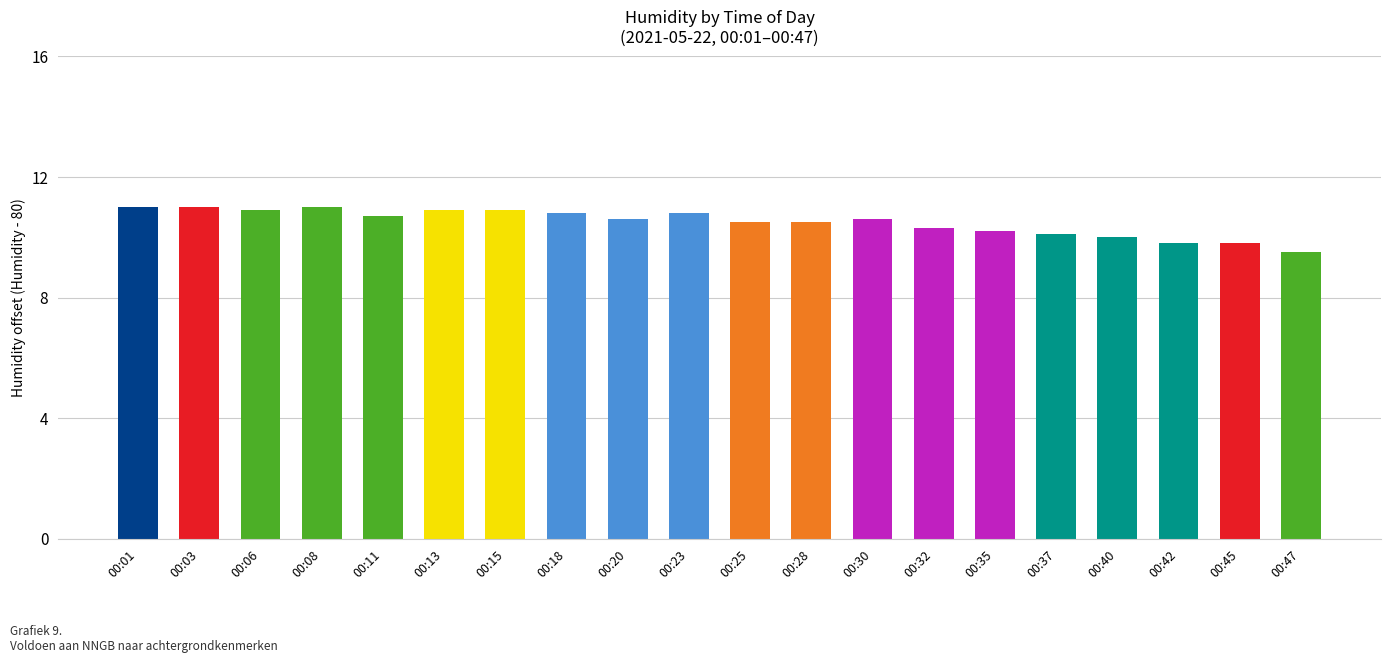

Which has a higher value, 00:35 or 00:25?

00:25